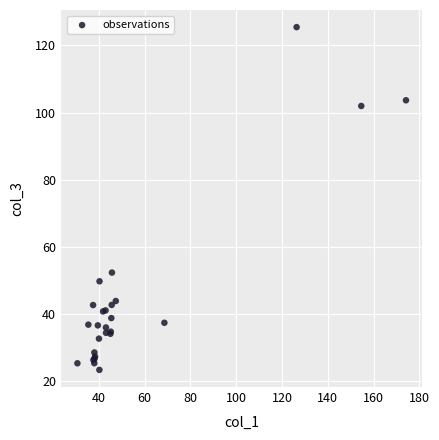

What Y value in the scatter plot is closest to 74?

52.3